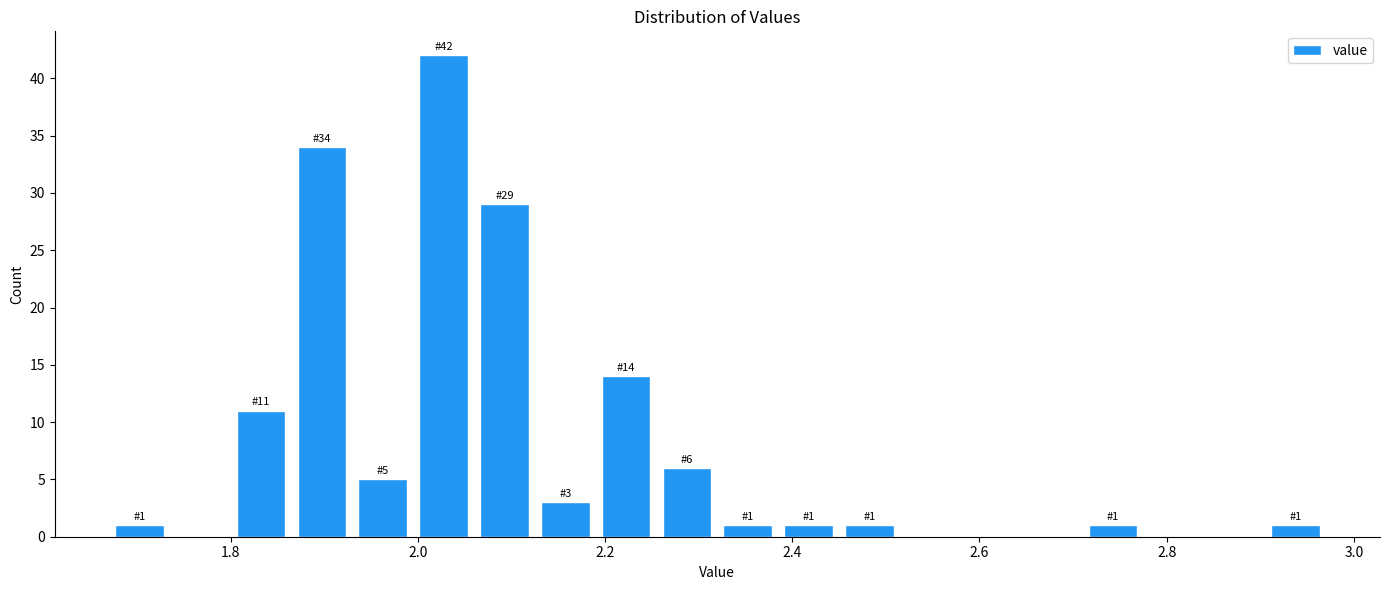

Around what value on the x-axis is the tallest bar? Give the approximate position of its centre, as read against the axis.

2.02